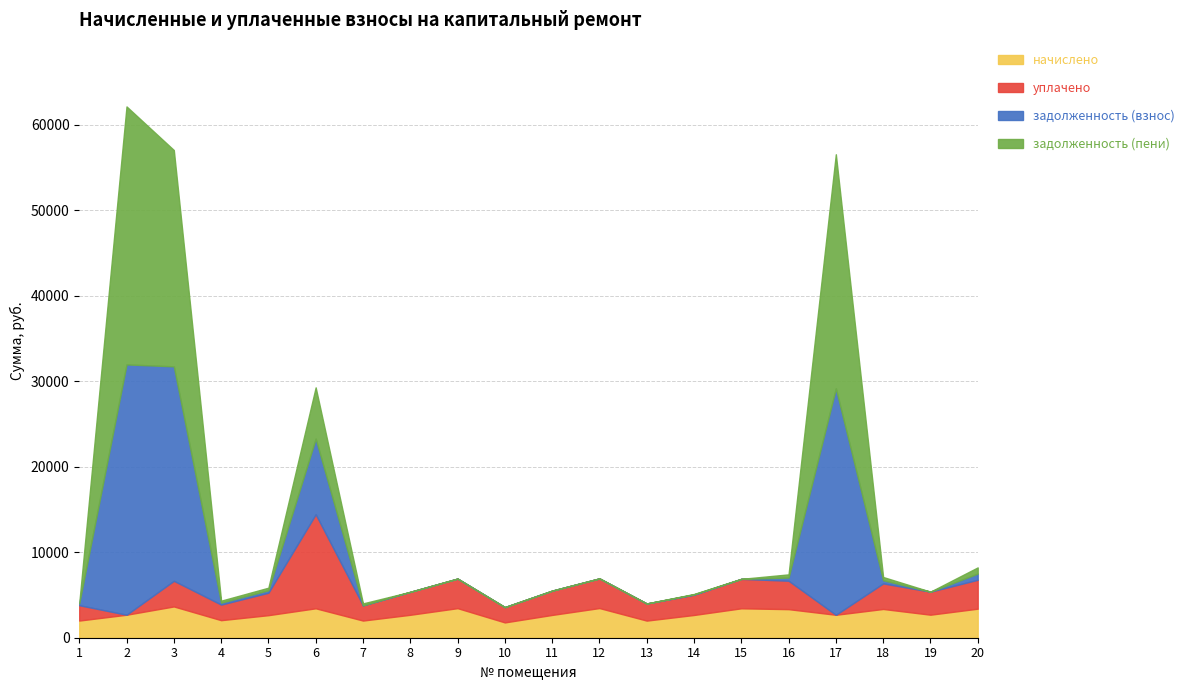

What is the total value across all series at 16?

7410.8